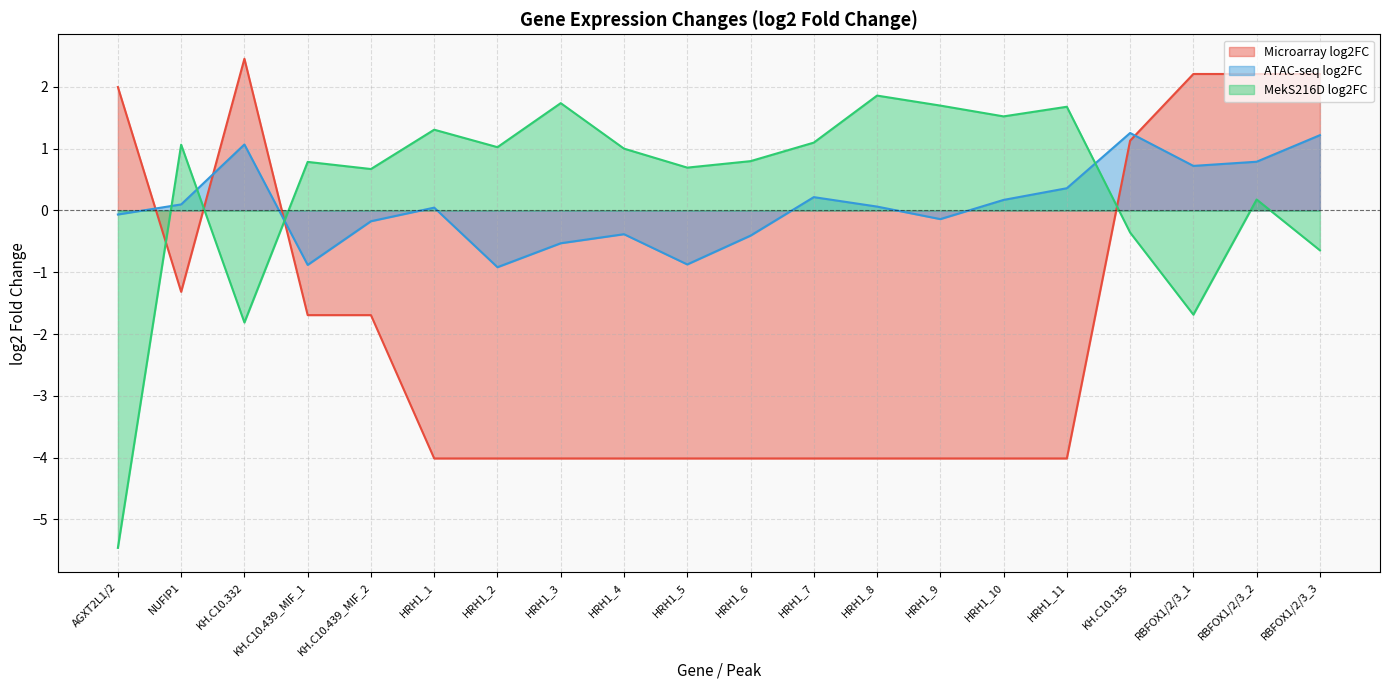

At which label is MekS216D log2FC closest to -1?

RBFOX1/2/3_3